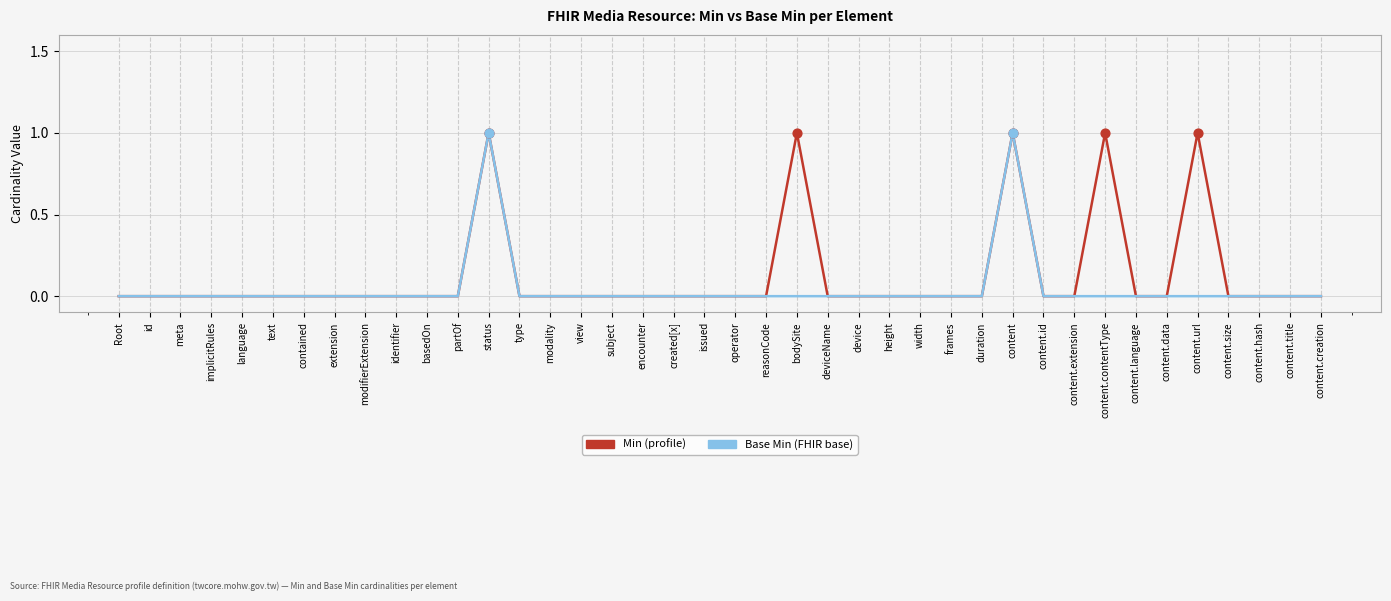

What is the total value across all series at content.contentType?

1